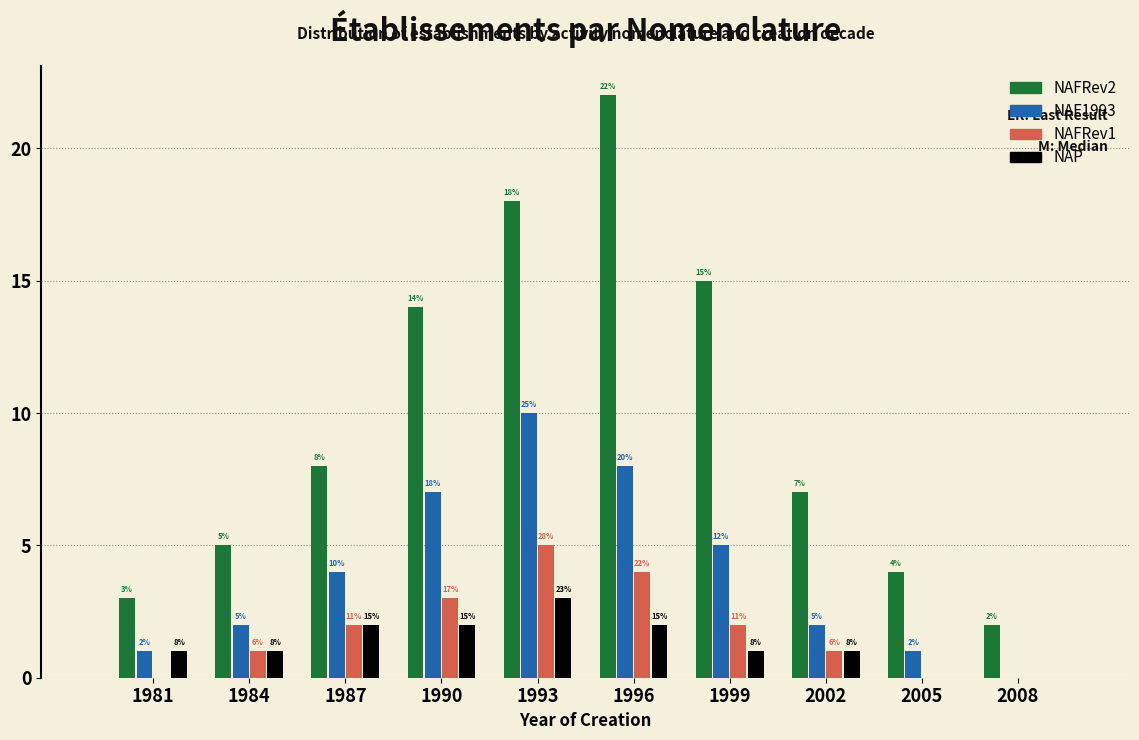

Reading right to left, transcribe all the data shown in this chart.

NAFRev2: 2008=2	2005=4	2002=7	1999=15	1996=22	1993=18	1990=14	1987=8	1984=5	1981=3
NAF1993: 2008=0	2005=1	2002=2	1999=5	1996=8	1993=10	1990=7	1987=4	1984=2	1981=1
NAFRev1: 2008=0	2005=0	2002=1	1999=2	1996=4	1993=5	1990=3	1987=2	1984=1	1981=0
NAP: 2008=0	2005=0	2002=1	1999=1	1996=2	1993=3	1990=2	1987=2	1984=1	1981=1